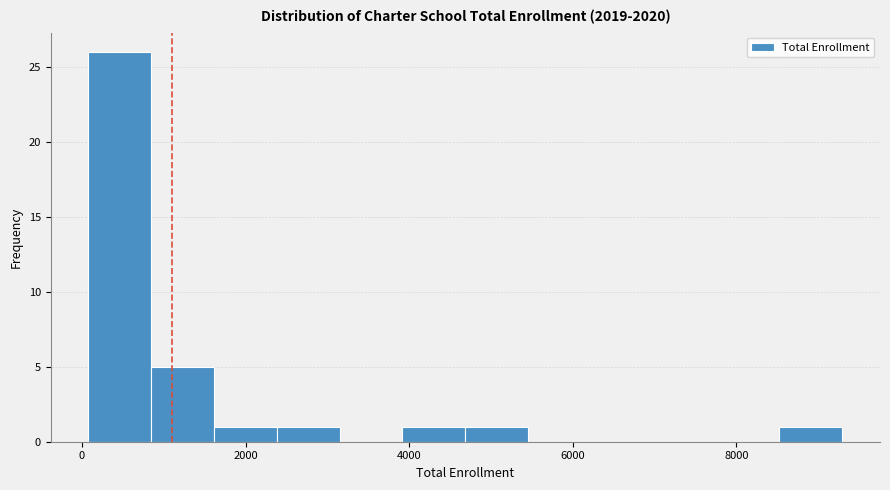

Read against the x-axis, roughly where is the centre of the tallest bar?

400